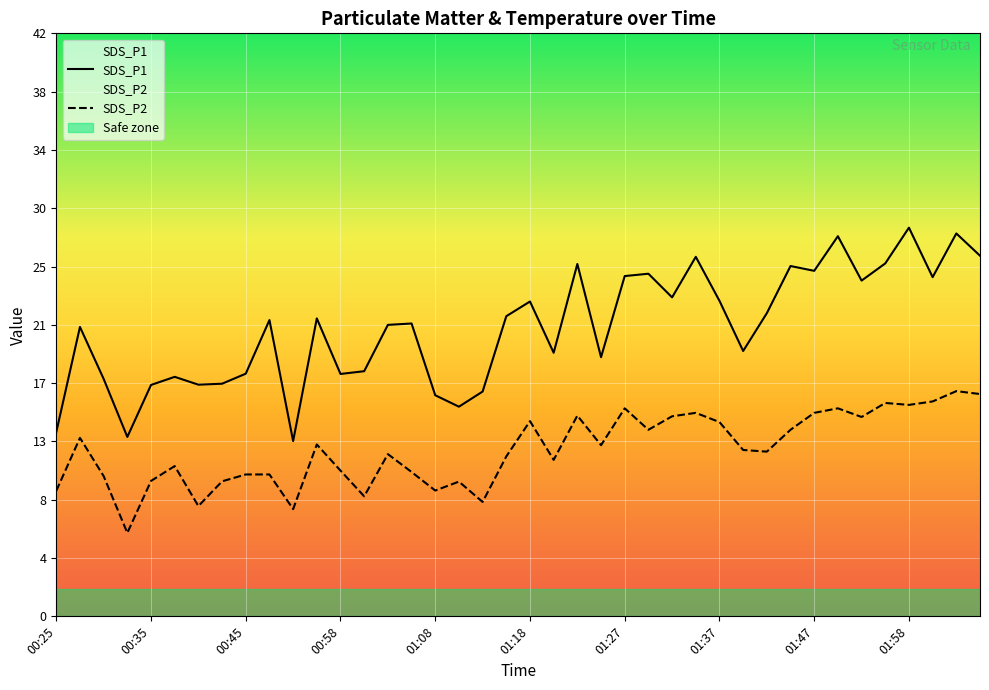

How many values in the SDS_P1 series are below 21?

17